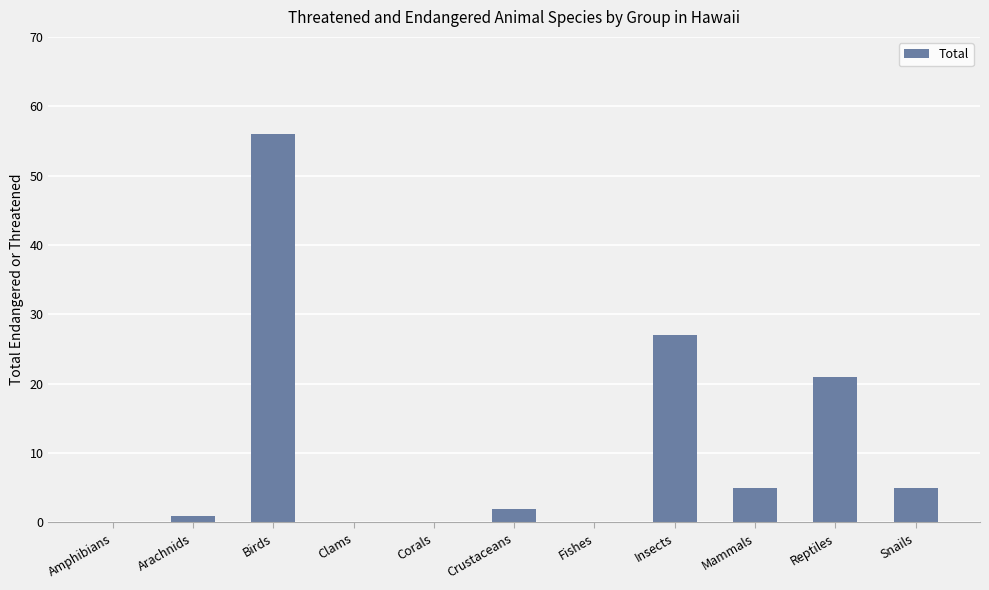

Reading left to right, what are all the values shown in this chart?

Amphibians=0	Arachnids=1	Birds=56	Clams=0	Corals=0	Crustaceans=2	Fishes=0	Insects=27	Mammals=5	Reptiles=21	Snails=5